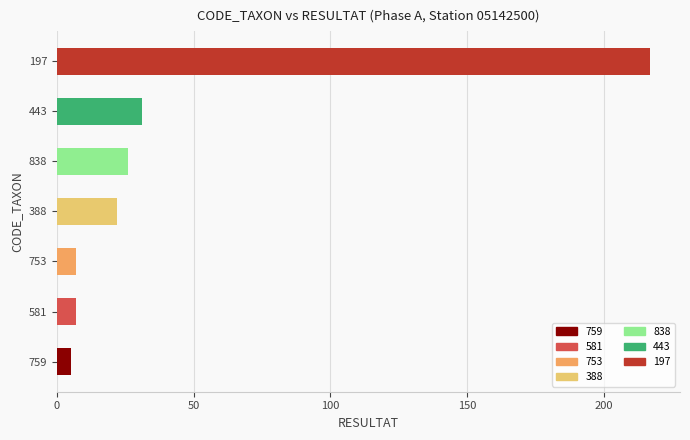

What is the average value?

45